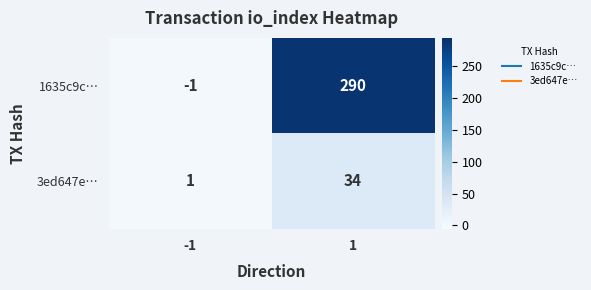

List the series in order of their overall mean, highest first.

1635c9c…, 3ed647e…